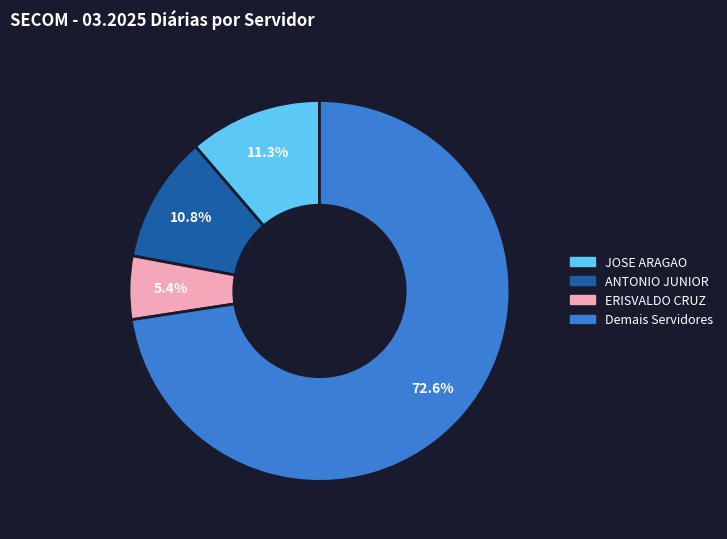

Is there any slice that represents more than half of the pie?

Yes